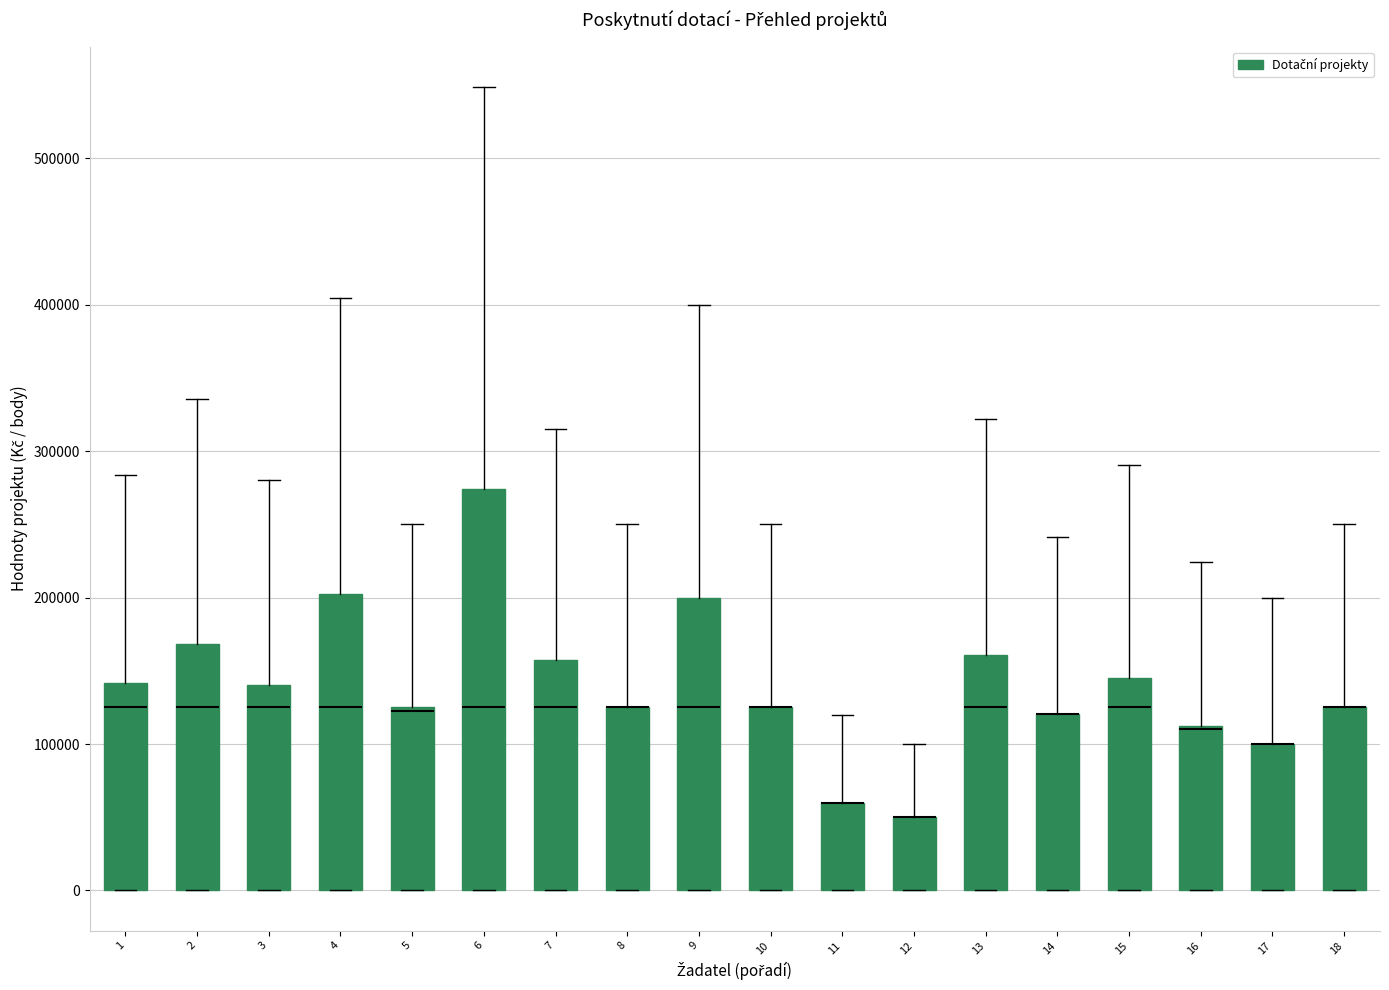

Reading left to right, transcribe this box plot: for each box, give where its median line is, the range the box spans, and where its two whiskers end, as read against the y-axis. The values are not printed on the chart, so give them approximately, as read against the axis.

1: median 130000, box 0 to 140000, whiskers 0 to 280000
2: median 130000, box 0 to 170000, whiskers 0 to 340000
3: median 130000, box 0 to 140000, whiskers 0 to 280000
4: median 130000, box 0 to 200000, whiskers 0 to 400000
5: median 120000, box 0 to 130000, whiskers 0 to 250000
6: median 130000, box 0 to 270000, whiskers 0 to 550000
7: median 130000, box 0 to 160000, whiskers 0 to 320000
8: median 130000 (drawn on the box's upper edge), box 0 to 130000, whiskers 0 to 250000
9: median 130000, box 0 to 200000, whiskers 0 to 400000
10: median 130000 (drawn on the box's upper edge), box 0 to 130000, whiskers 0 to 250000
11: median 60000 (drawn on the box's upper edge), box 0 to 60000, whiskers 0 to 120000
12: median 50000 (drawn on the box's upper edge), box 0 to 50000, whiskers 0 to 100000
13: median 130000, box 0 to 160000, whiskers 0 to 320000
14: median 120000 (drawn on the box's upper edge), box 0 to 120000, whiskers 0 to 240000
15: median 130000, box 0 to 150000, whiskers 0 to 290000
16: median 110000 (drawn on the box's upper edge), box 0 to 110000, whiskers 0 to 220000
17: median 100000 (drawn on the box's upper edge), box 0 to 100000, whiskers 0 to 200000
18: median 130000 (drawn on the box's upper edge), box 0 to 130000, whiskers 0 to 250000